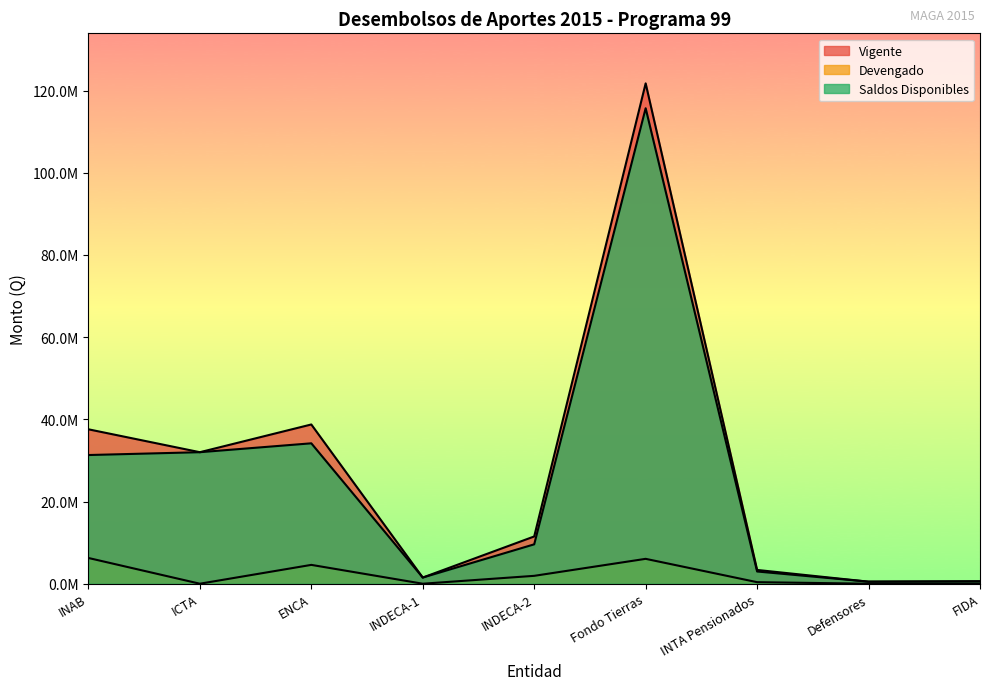

List the labels in order of Saldos Disponibles value, largest first.

Fondo Tierras, ENCA, ICTA, INAB, INDECA-2, INTA Pensionados, INDECA-1, FIDA, Defensores